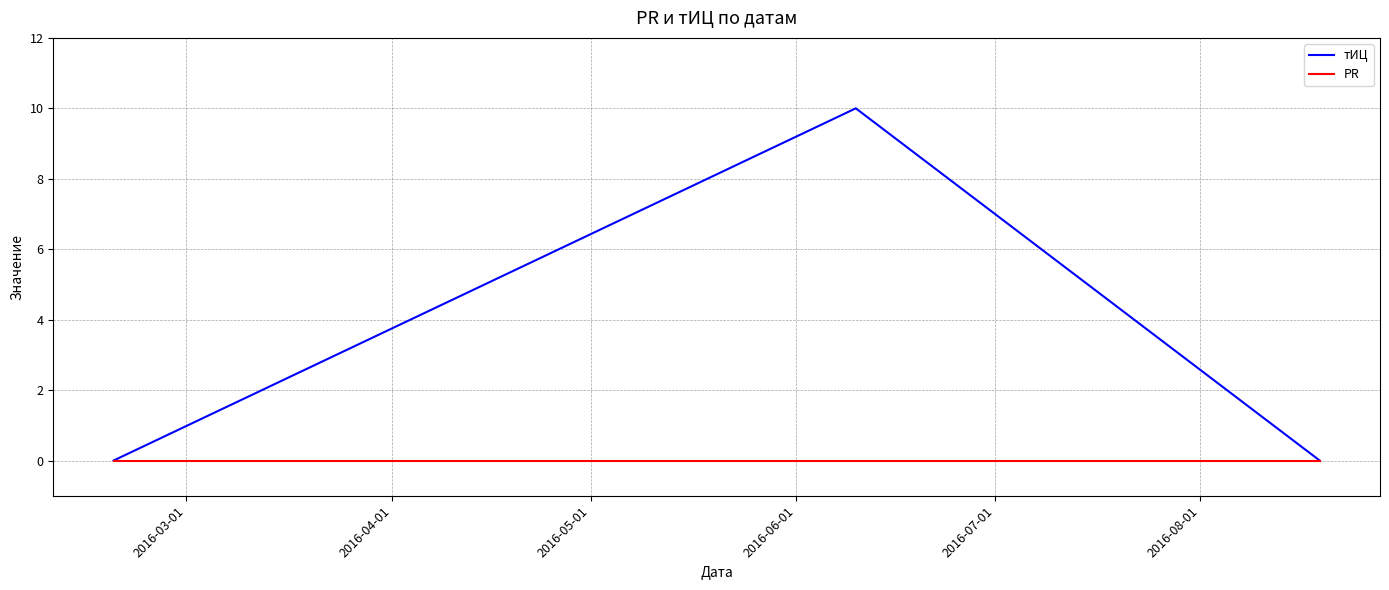

What is the highest value of the тИЦ series?

10